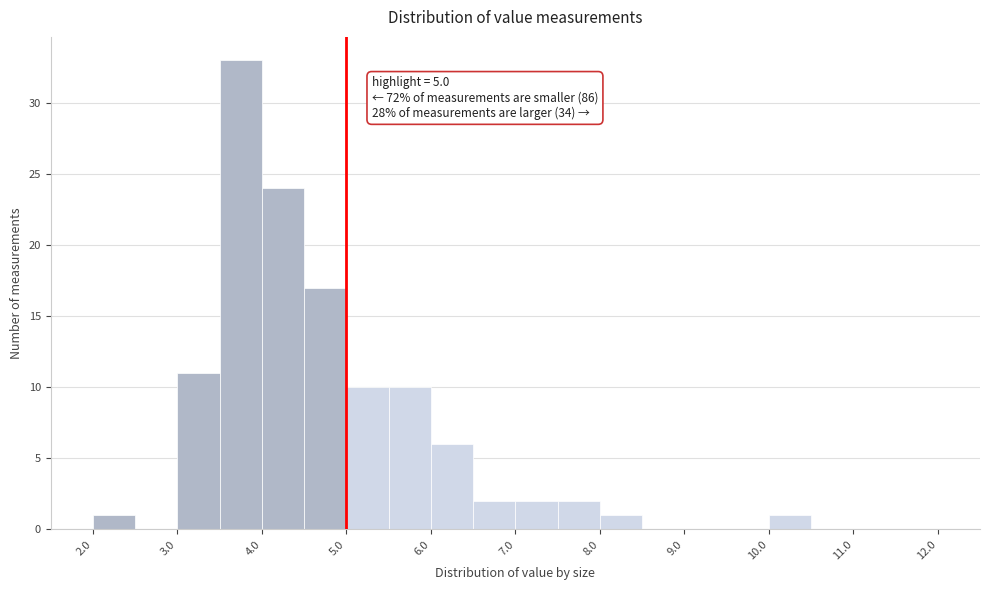

Over which range of the x-axis is the bar tallest?

3.5 to 4.0